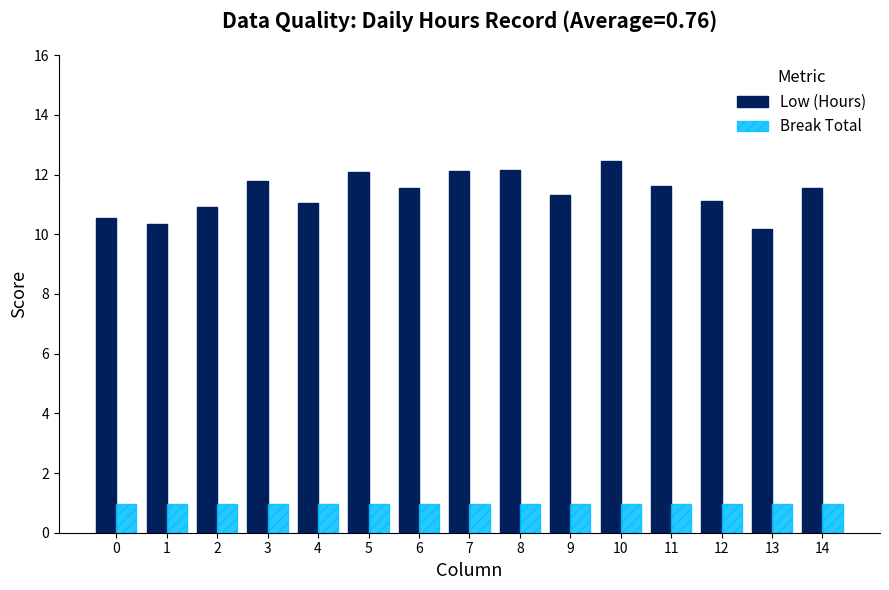

Is it true that Low (Hours) equals 2.1 at 1?

False